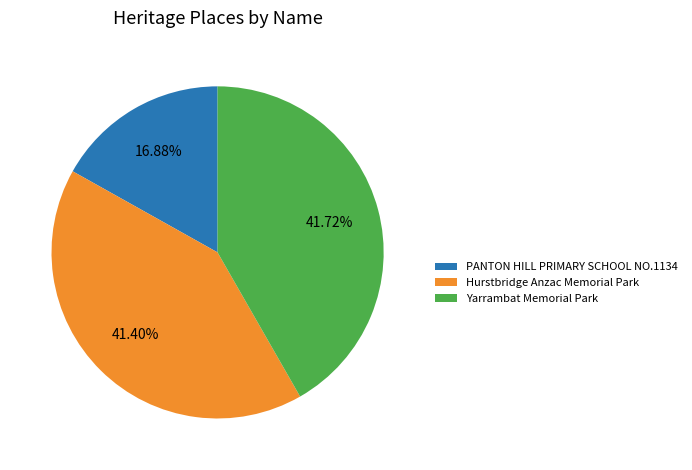

Between Yarrambat Memorial Park and PANTON HILL PRIMARY SCHOOL NO.1134, which is larger?

Yarrambat Memorial Park